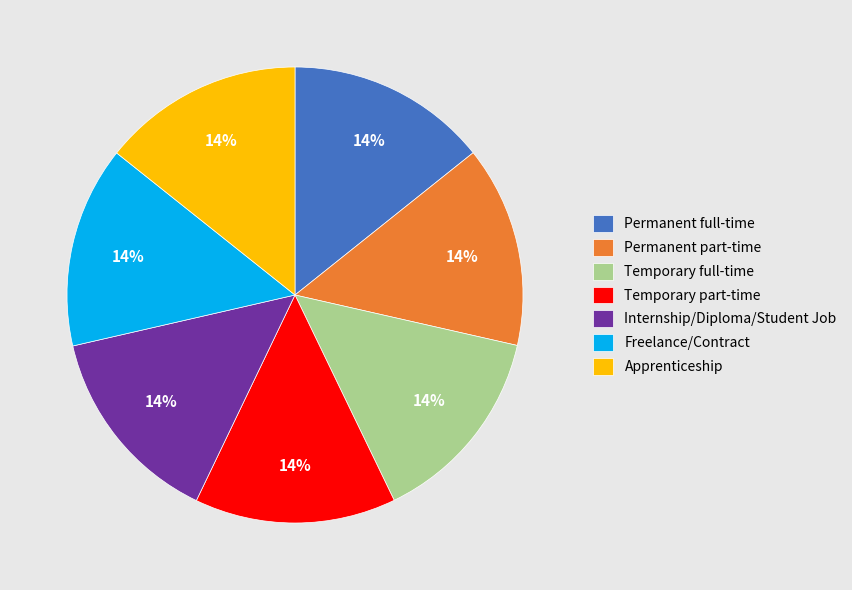

True or false: Temporary full-time accounts for 27% of the total.

False